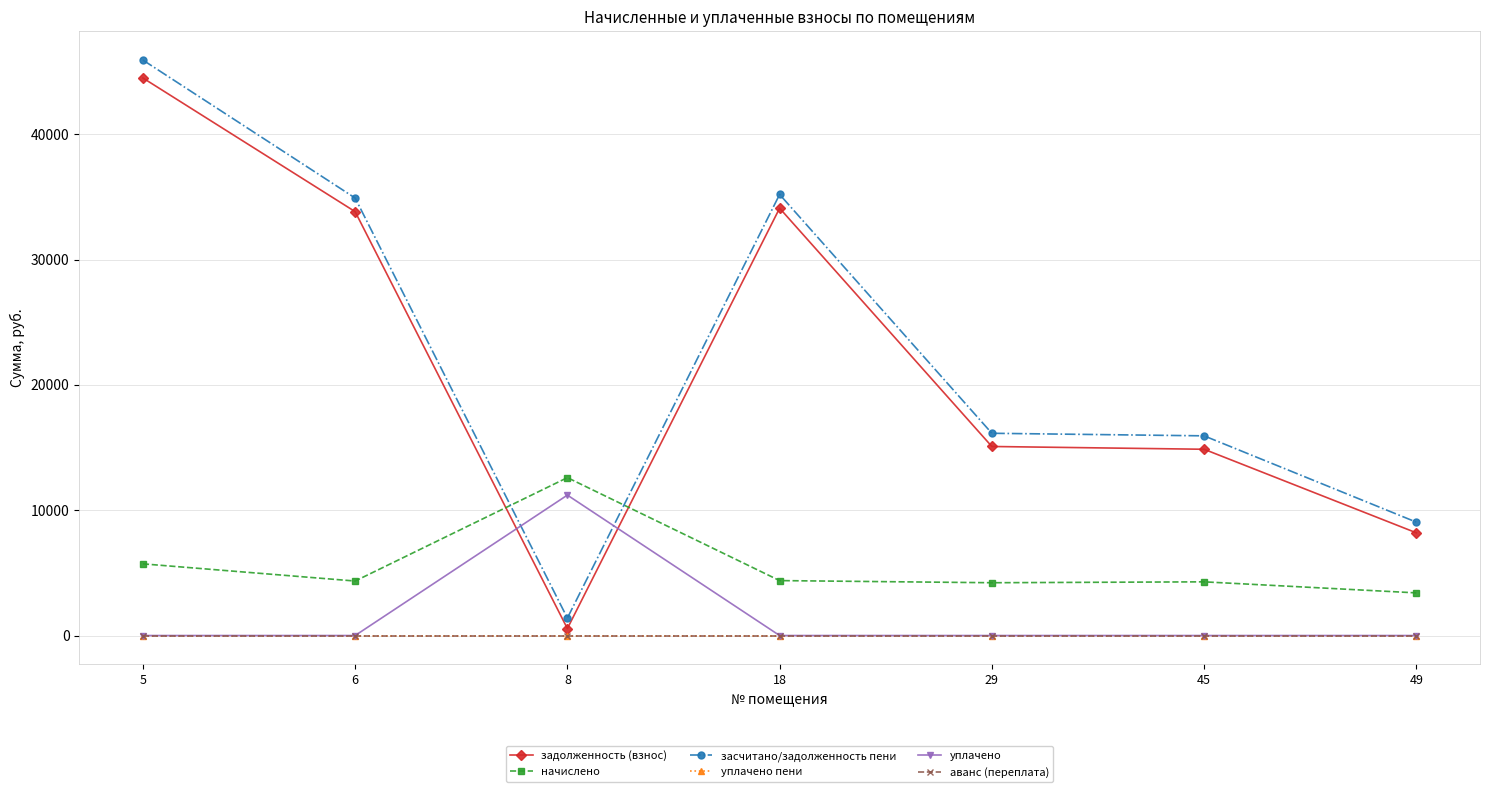

List the labels in order of уплачено пени value, largest first.

5, 6, 8, 18, 29, 45, 49